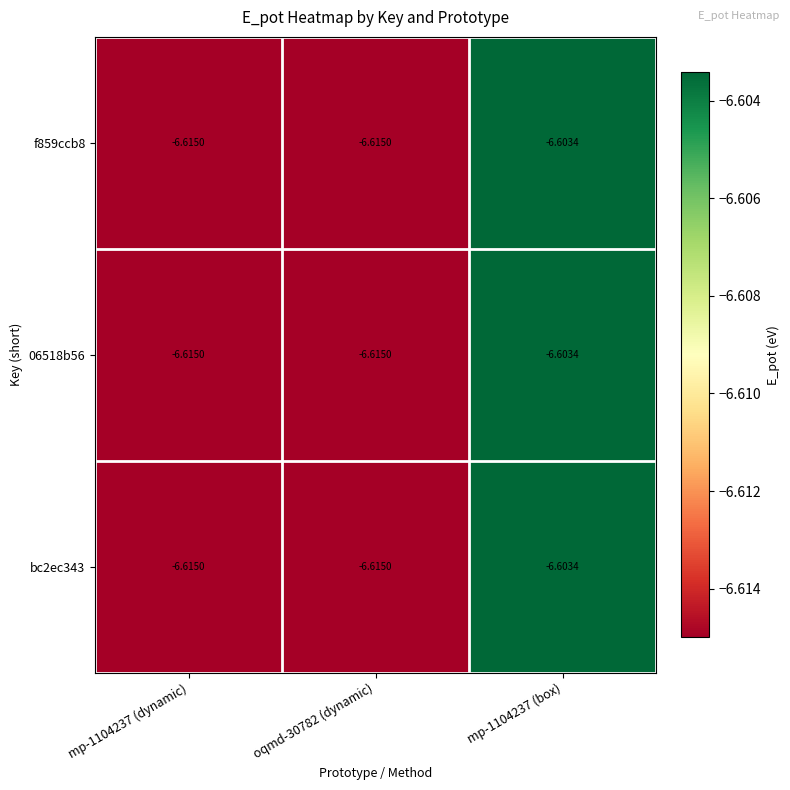

Is the value of f859ccb8 at oqmd-30782 (dynamic) greater than the value of 06518b56 at mp-1104237 (box)?

No